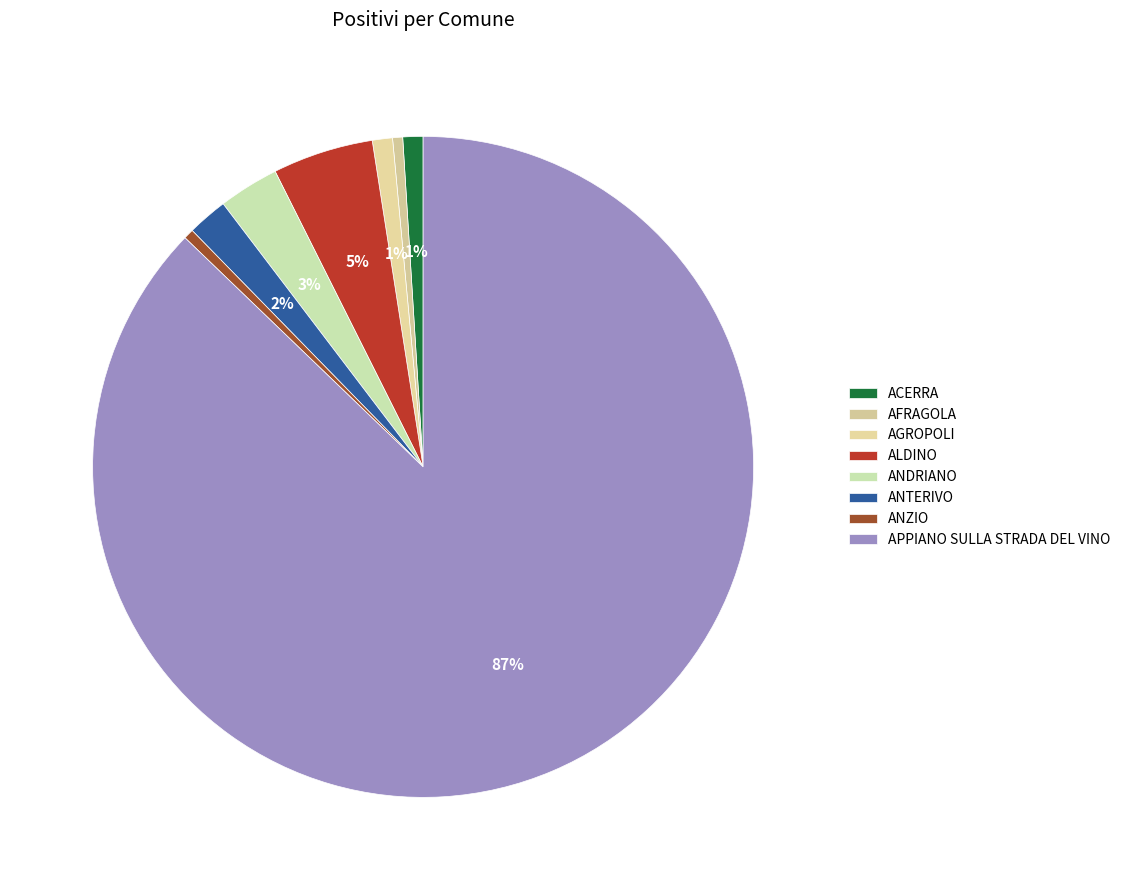

What is the largest slice in the pie chart?

APPIANO SULLA STRADA DEL VINO